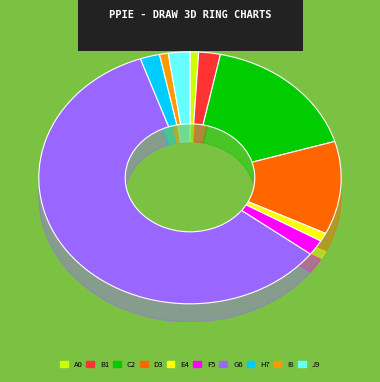

How many segments does this pie chart have?

10